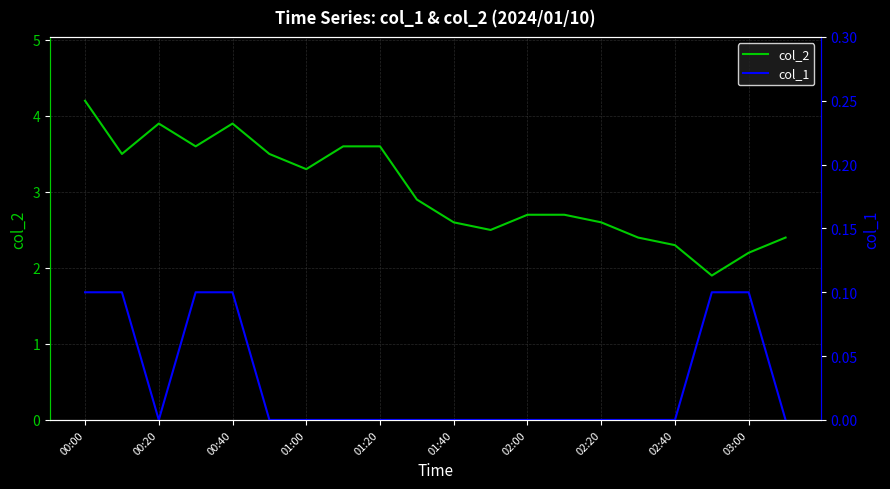

True or false: col_1 has more than 0 interior local peaks.

False